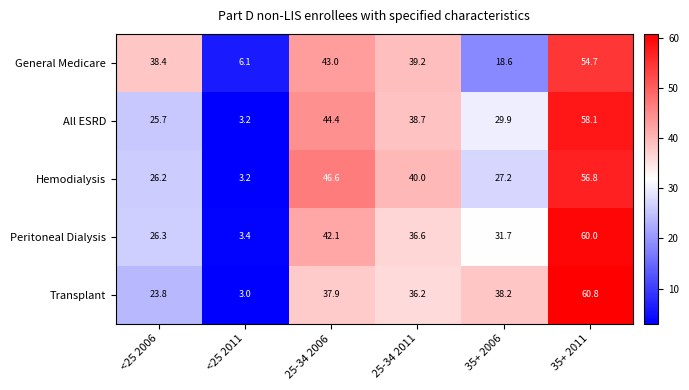

What is the total value across all series at 35+ 2006?

145.6